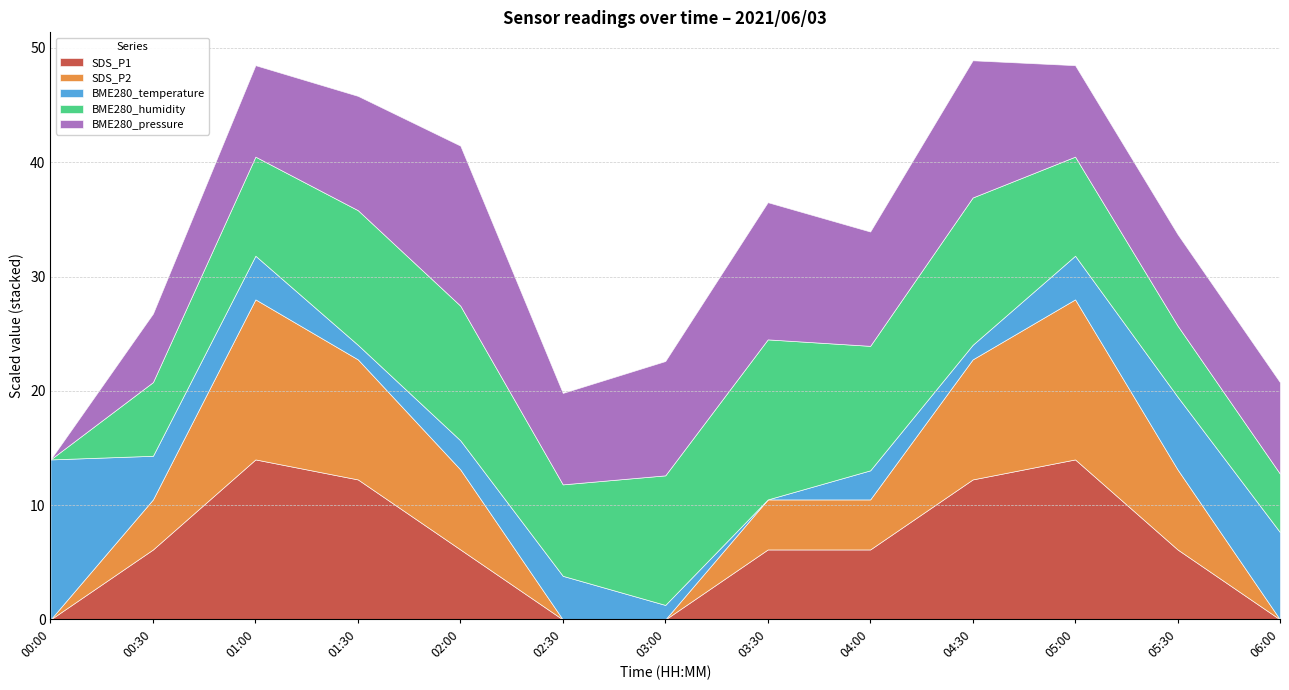

What is the total value across all series at 00:00?

14.0